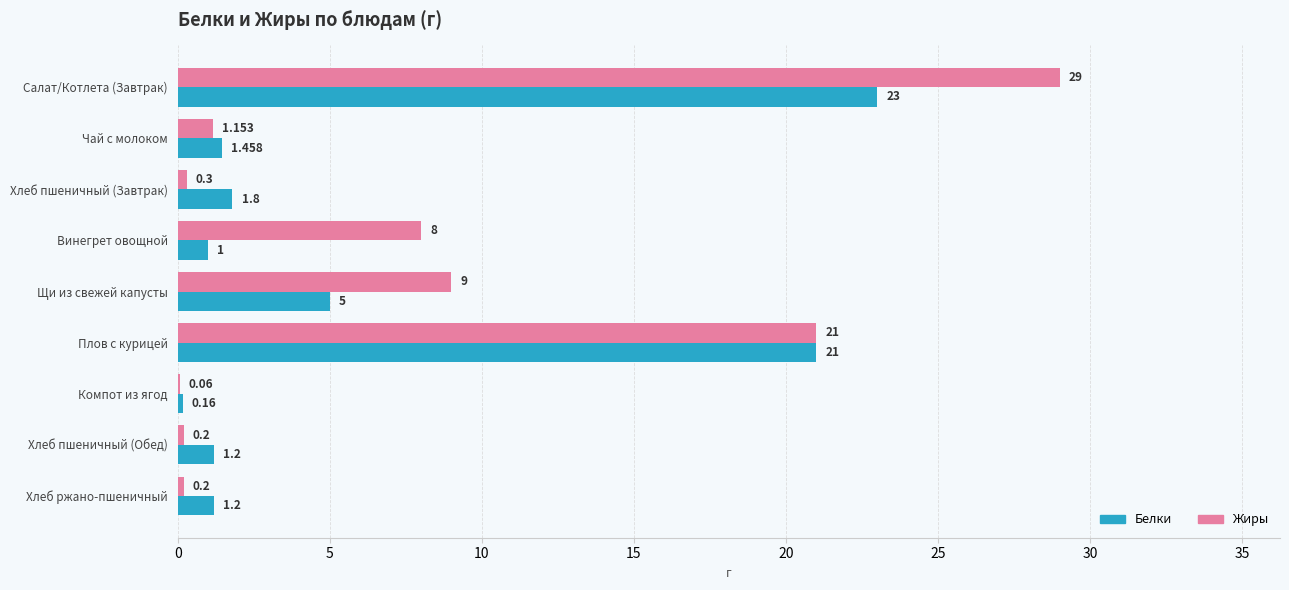

Which series changed the most between Винегрет овощной and Хлеб ржано-пшеничный?

Жиры